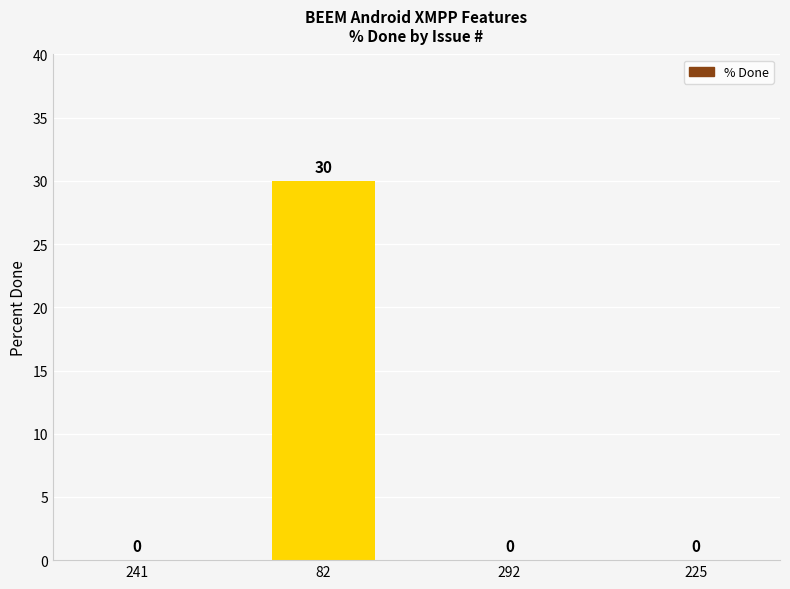

Are the bars grouped side by side (vs. stacked)?

No